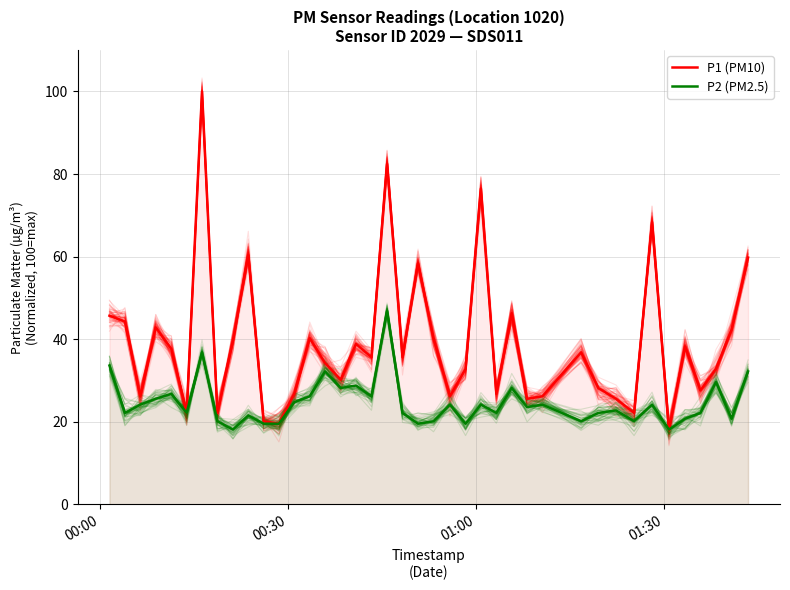

True or false: P2 (PM2.5) and P1 (PM10) cross at least once.

False